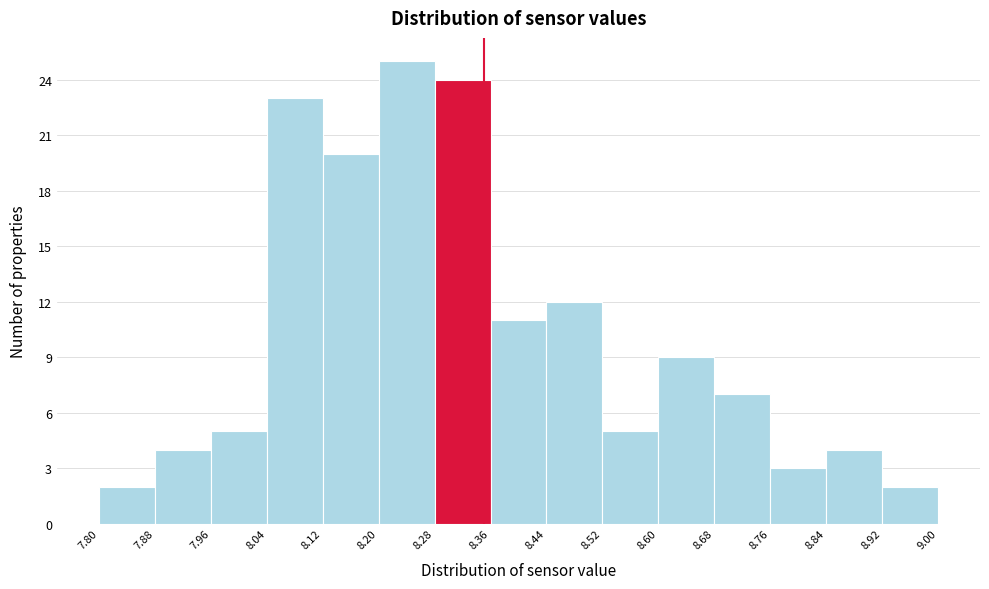

Reading left to right, transcribe this chart: for each bar, give the range it covers on the x-axis and its height. The values are not printed on the chart, so give them approximately, as read against the axis.

7.80 to 7.88: 2
7.88 to 7.96: 4
7.96 to 8.04: 5
8.04 to 8.12: 23
8.12 to 8.20: 20
8.20 to 8.28: 25
8.28 to 8.36: 24
8.36 to 8.44: 11
8.44 to 8.52: 12
8.52 to 8.60: 5
8.60 to 8.68: 9
8.68 to 8.76: 7
8.76 to 8.84: 3
8.84 to 8.92: 4
8.92 to 9.00: 2